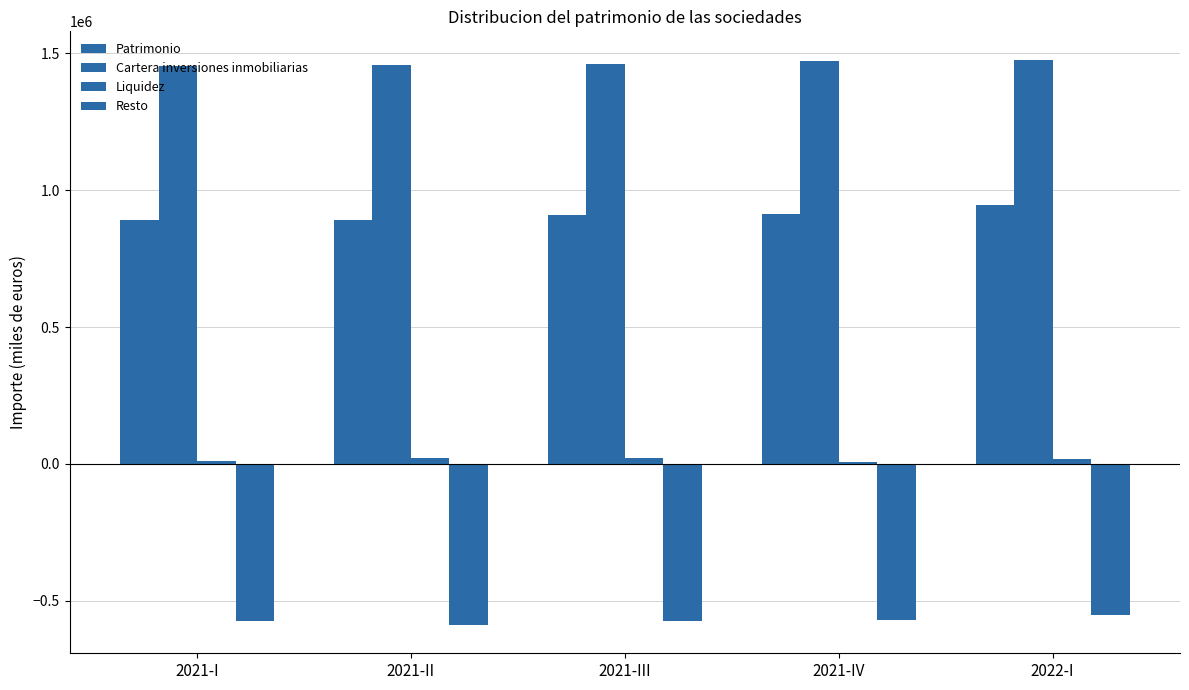

At which label does Cartera inversiones inmobiliarias first exceed 1460718?

2021-IV